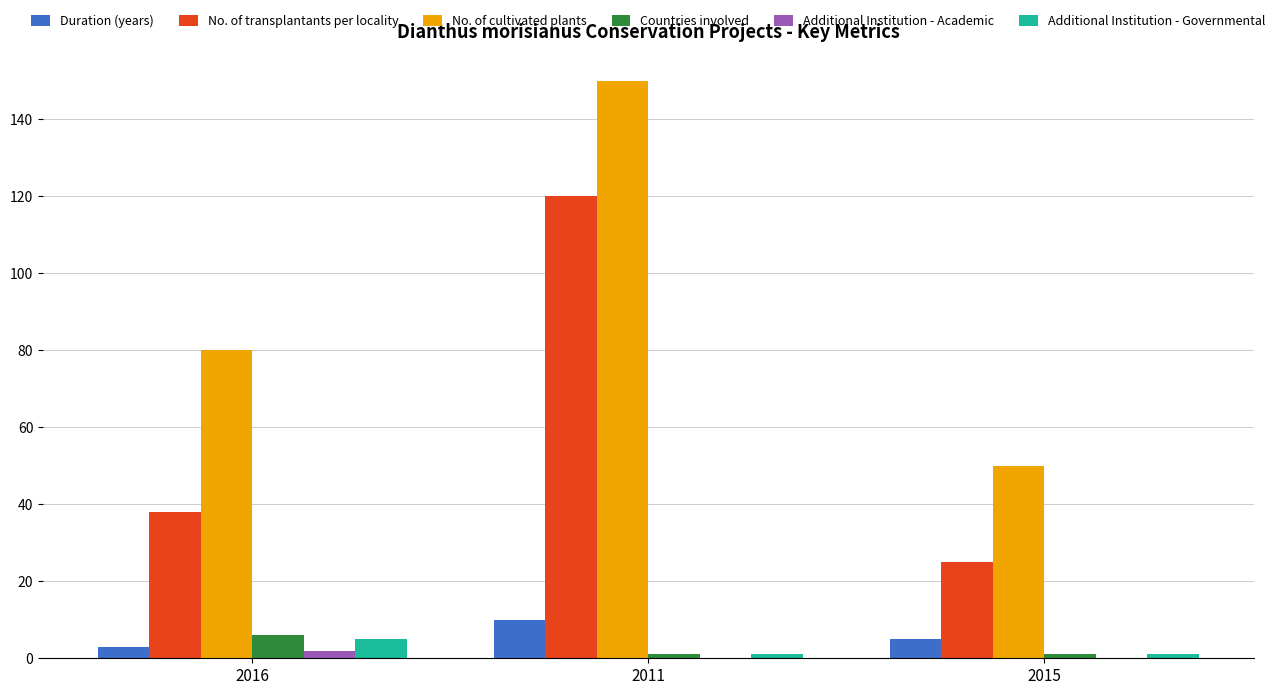

What is the average value of the No. of transplantants per locality series?

61